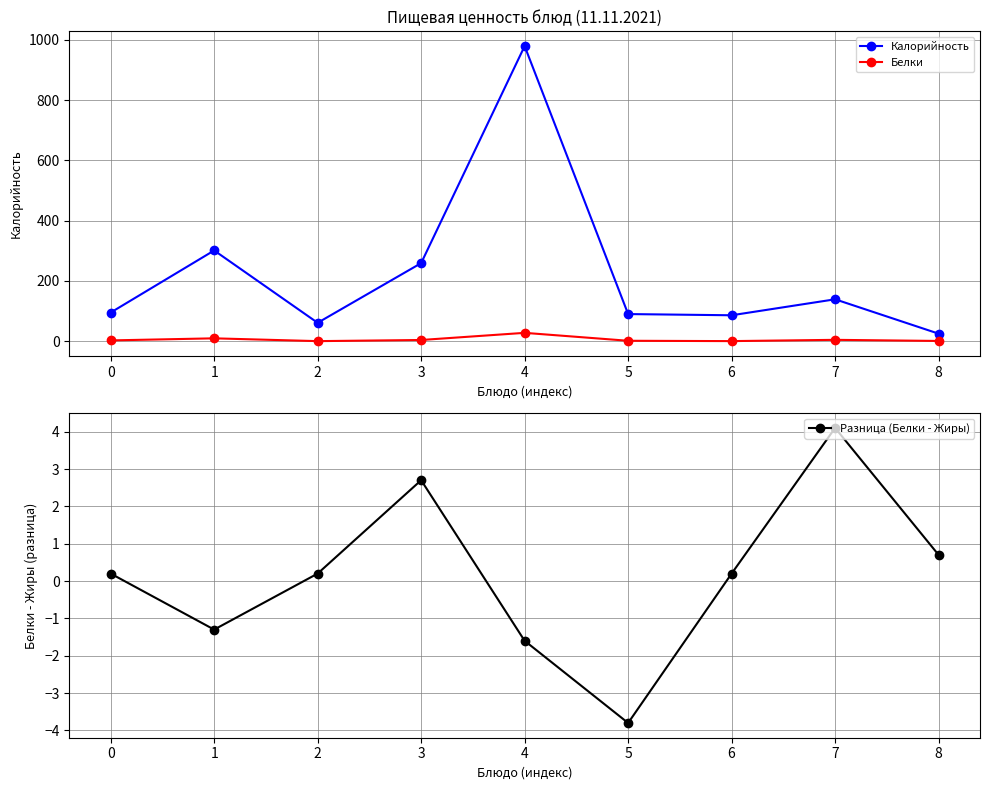

What is the smallest value displayed?

-3.8